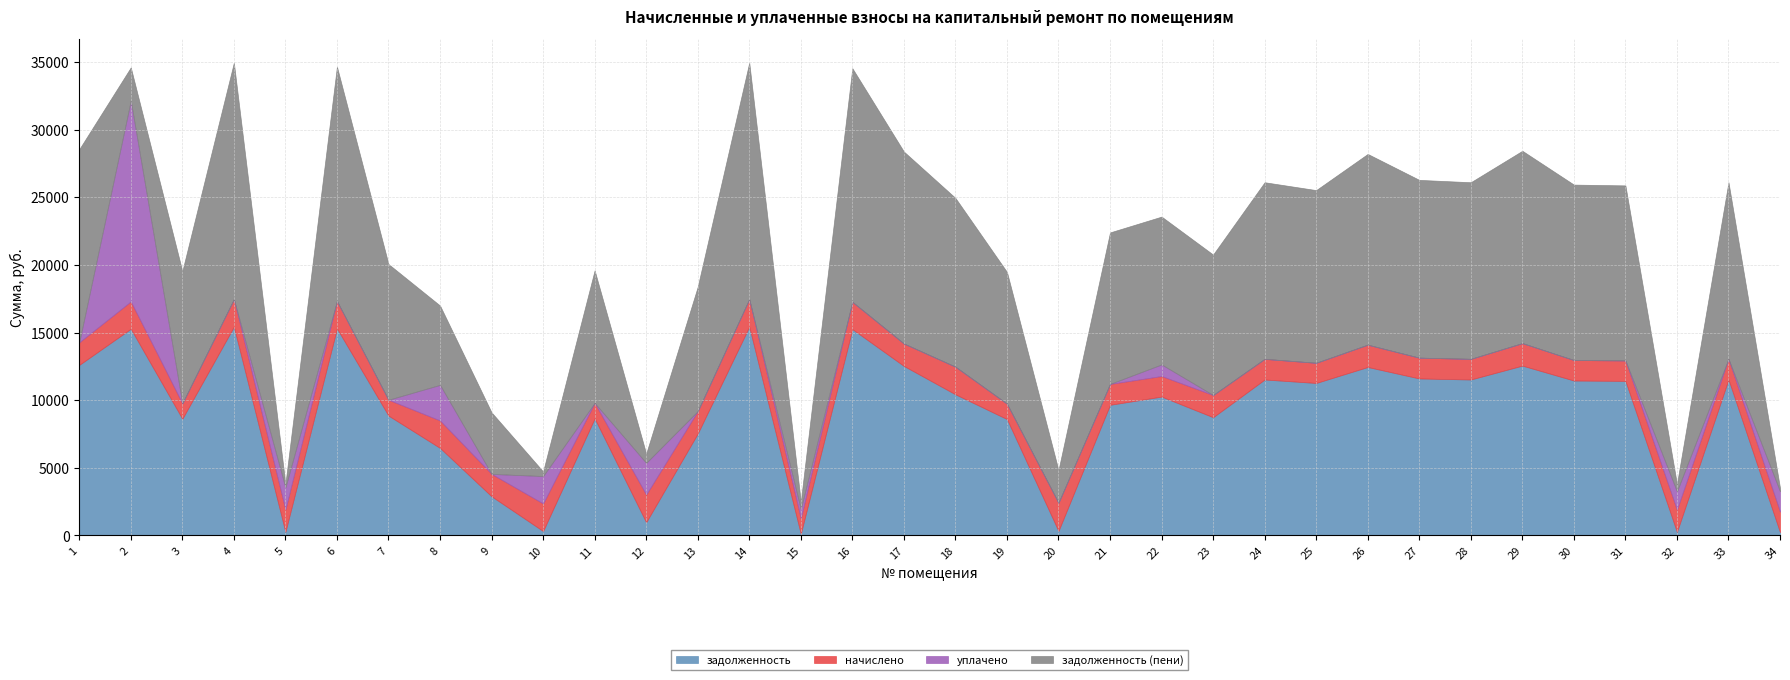

At which category does начислено reach its first local peak?

2